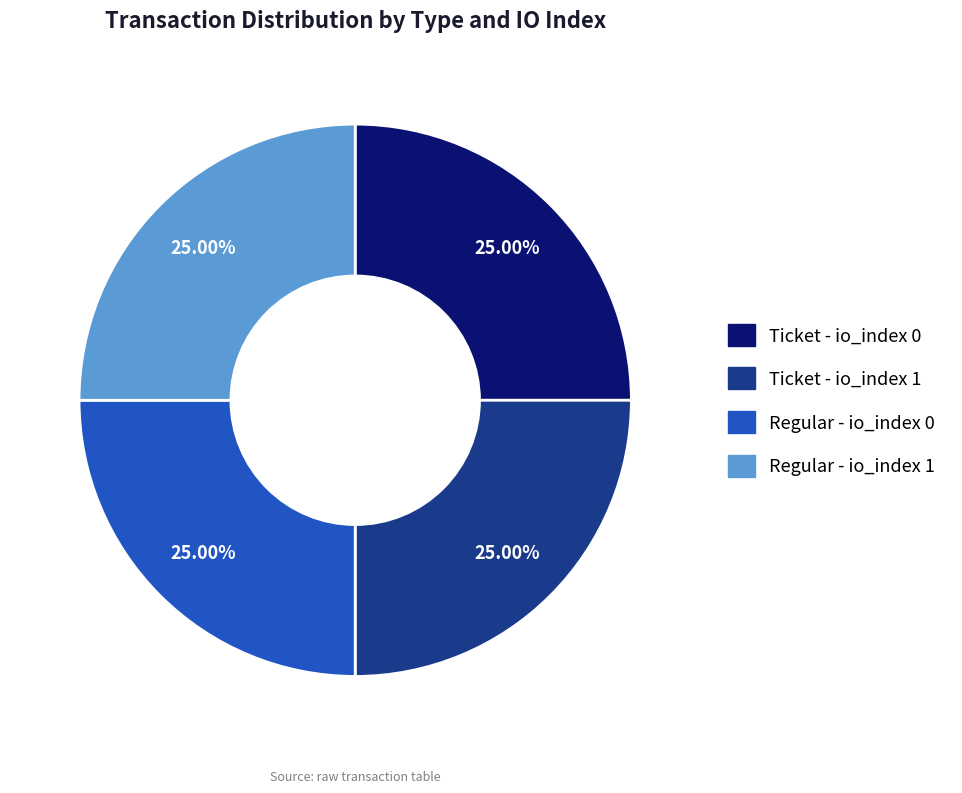

Approximately how many times larger is the value at Regular - io_index 1 compared to Regular - io_index 0?

1.0